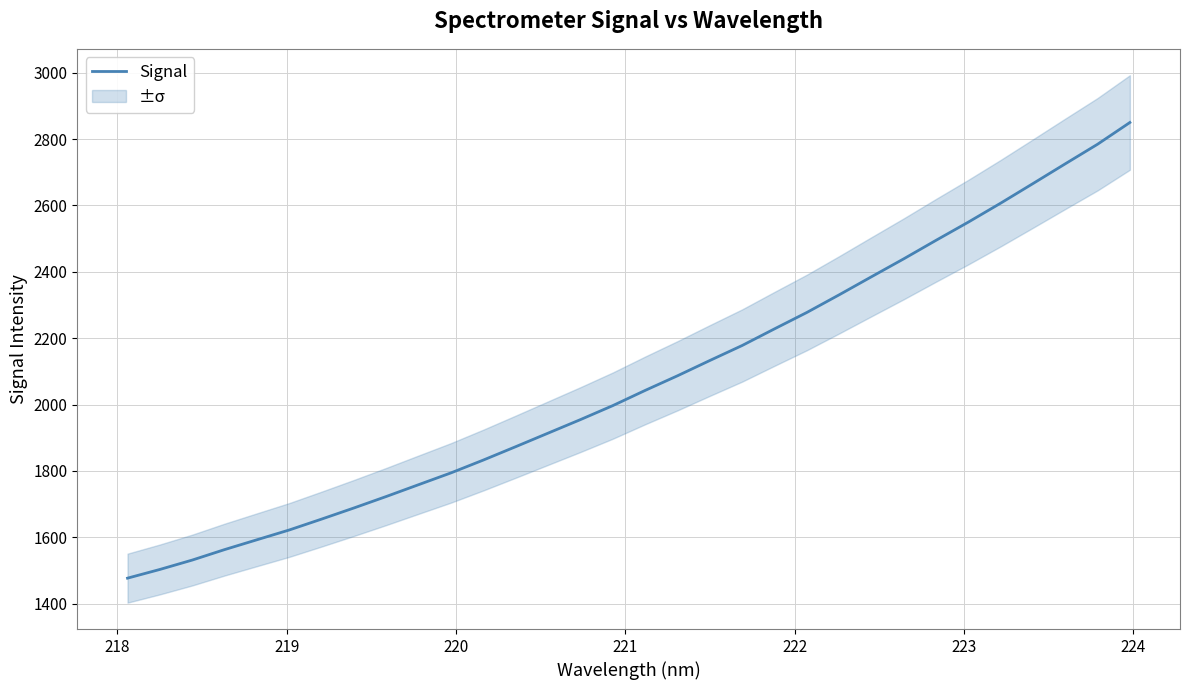

What is the minimum value for Signal?

1476.8